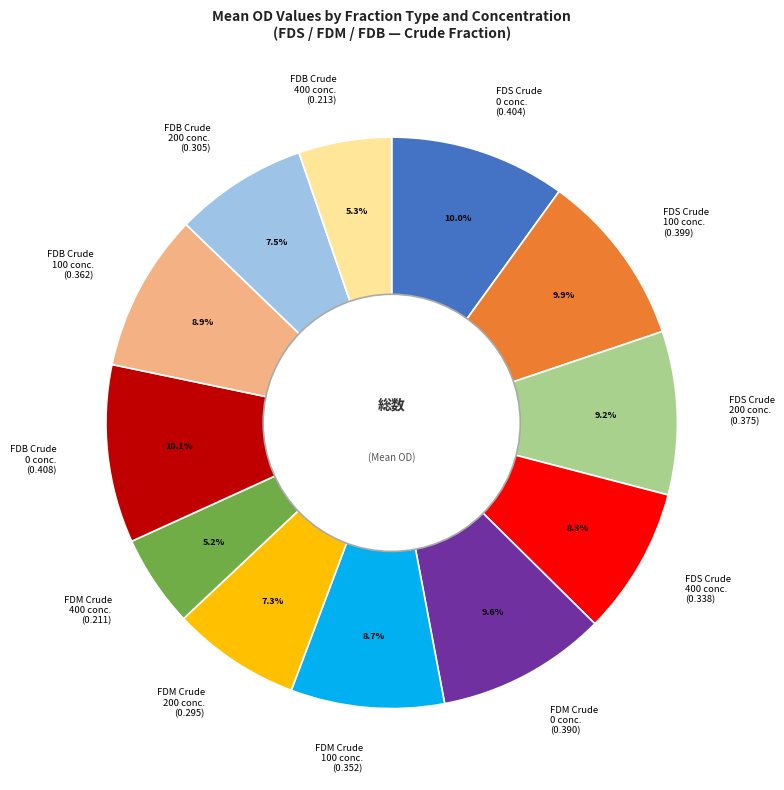

What is the total percentage of FDM Crude 100 conc. (0.352) and FDM Crude 400 conc. (0.211)?

13.9%